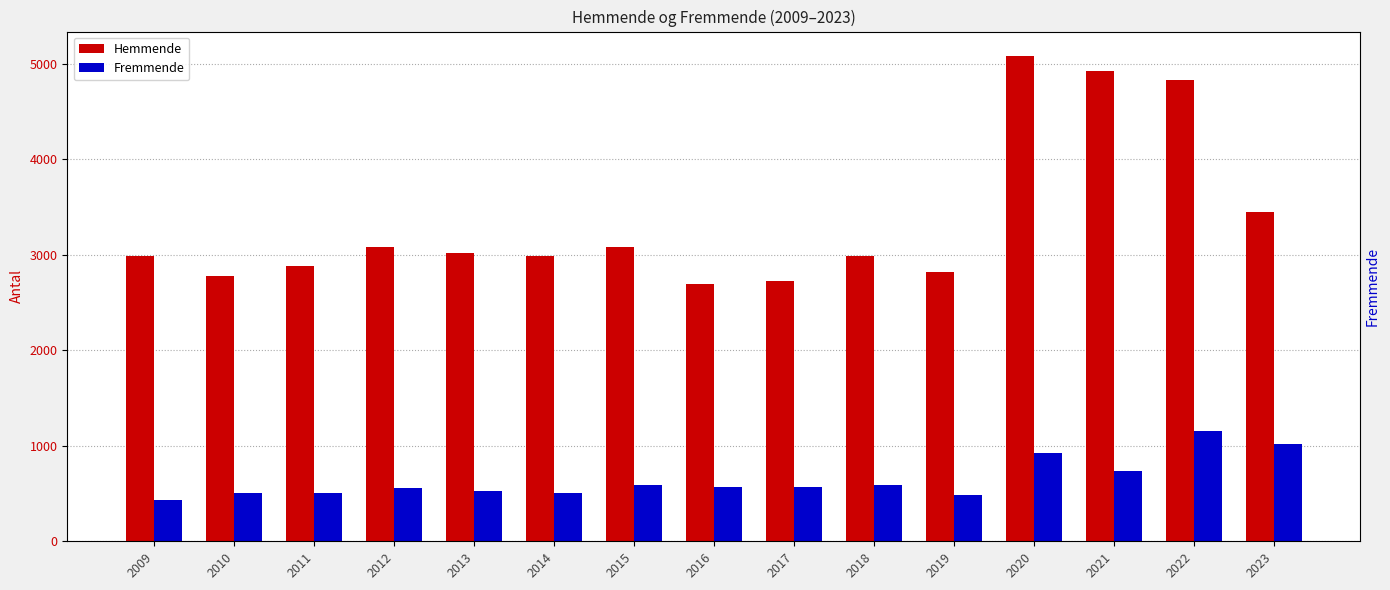

The Hemmende series shows 1511 at 2012. True or false?

False